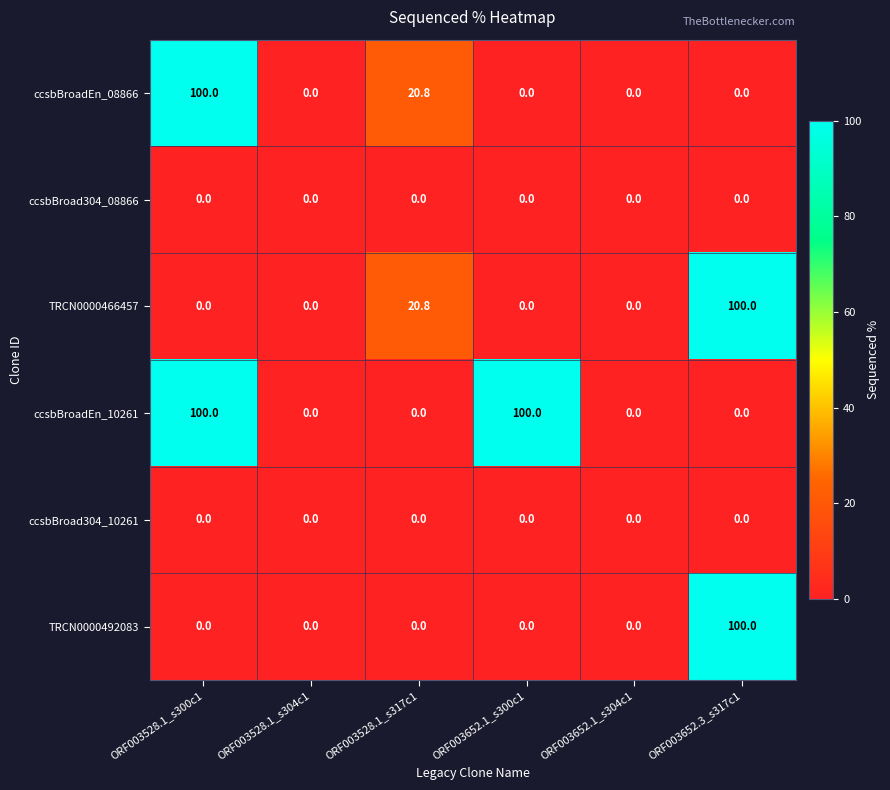

The value of TRCN0000466457 at ORF003652.1_s300c1 is 0.0. True or false?

True